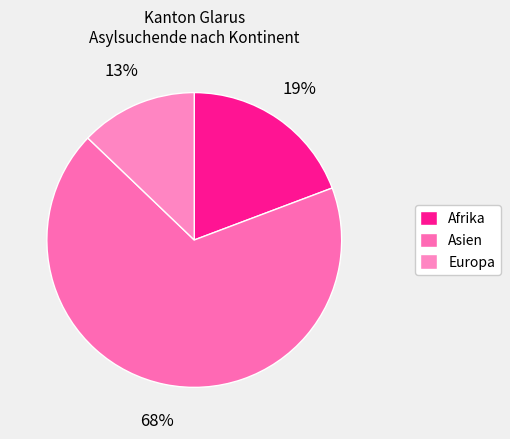

To the nearest percent, what is the difference between the Europa and Afrika slice percentages?

6%